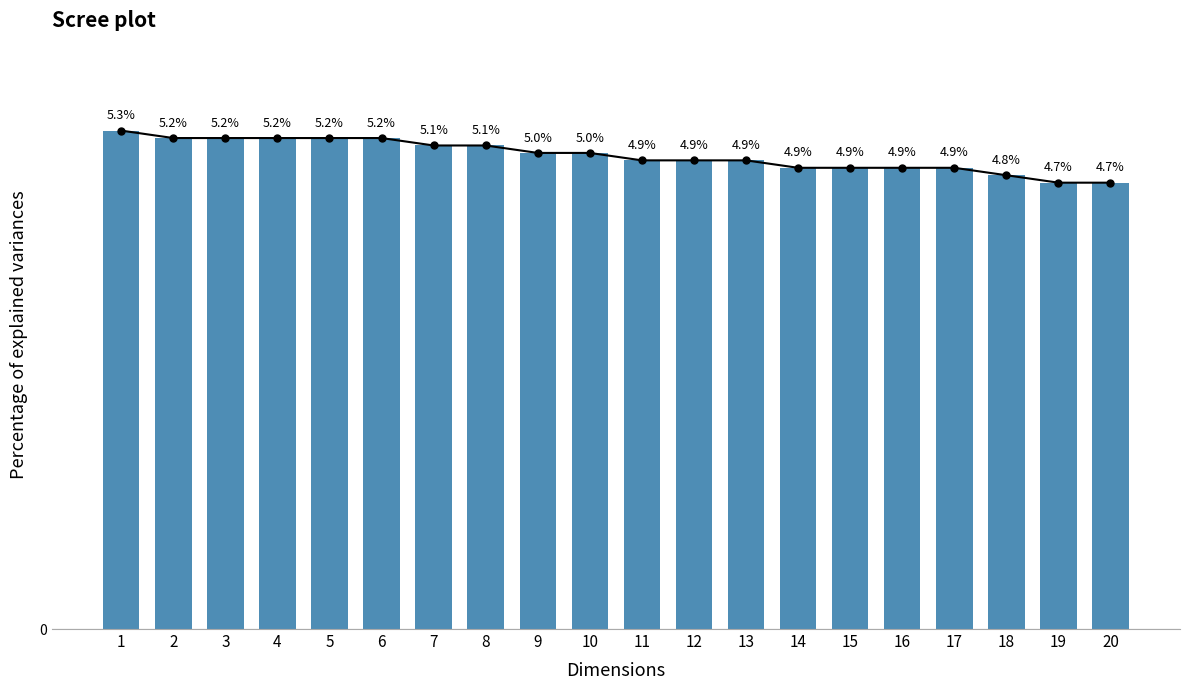

What is the maximum value shown in the chart?

5.3